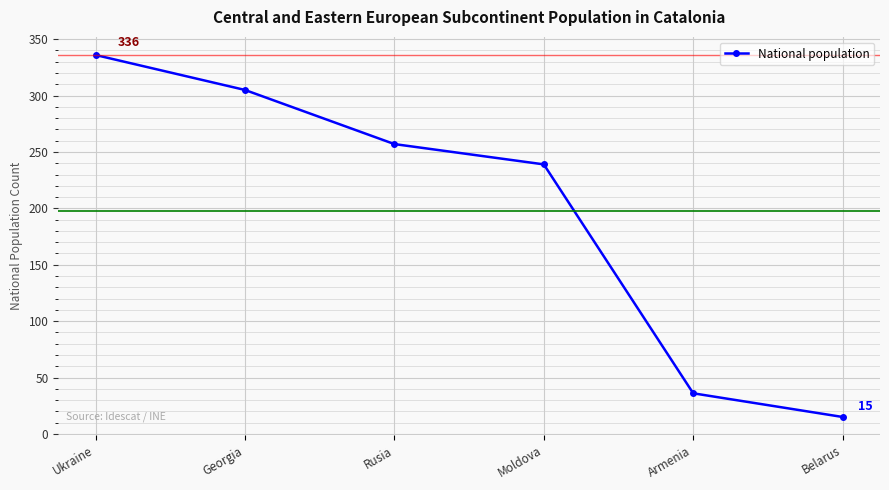

What is the label of the 3rd point from the left?

Rusia